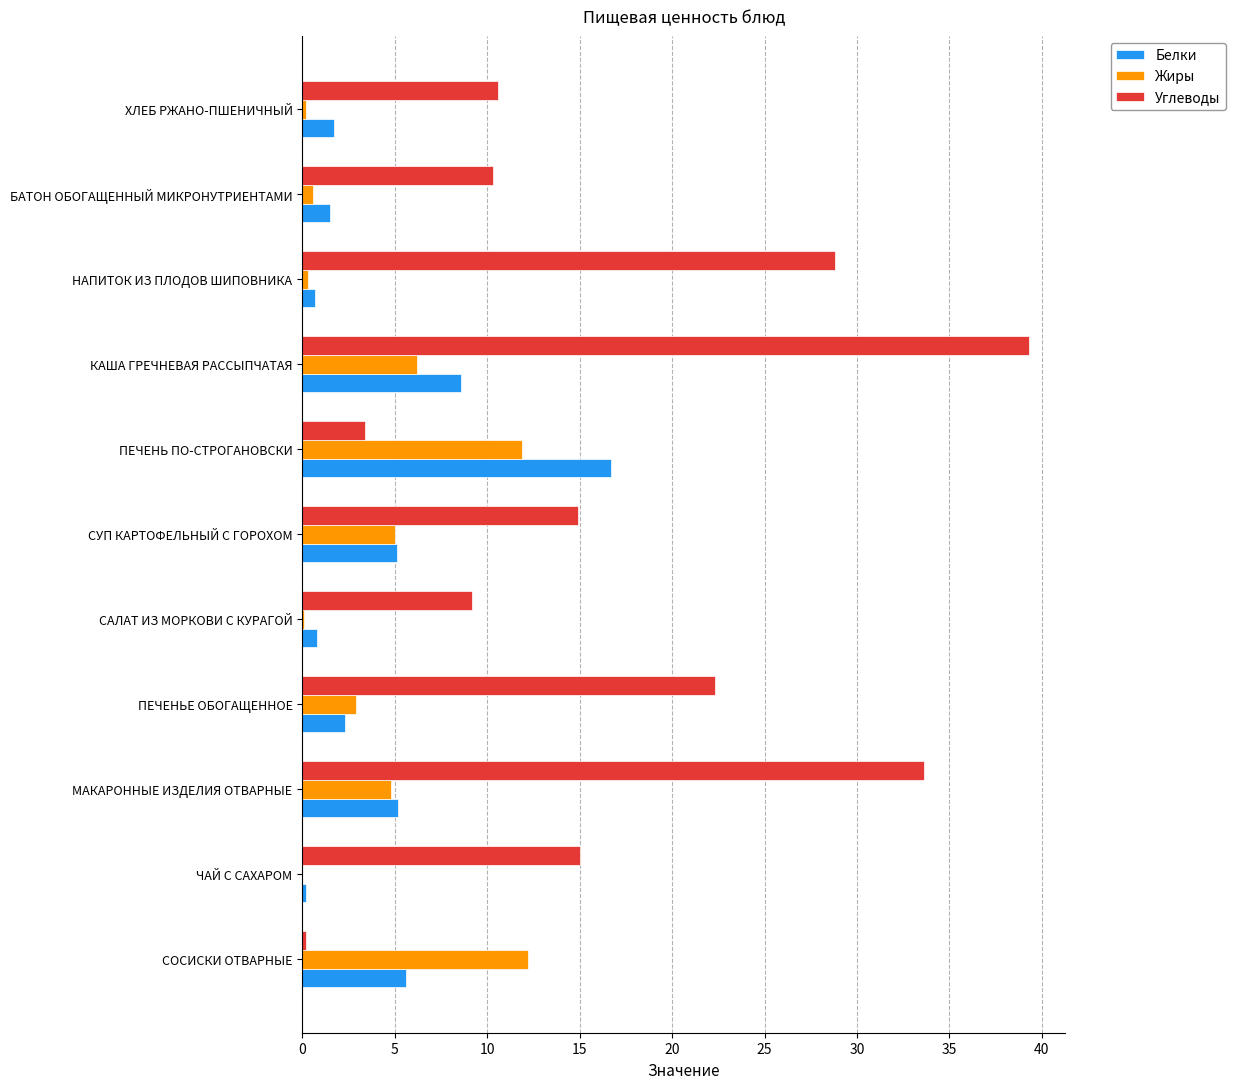

At which category is the sum across all series the highest?

КАША ГРЕЧНЕВАЯ РАССЫПЧАТАЯ